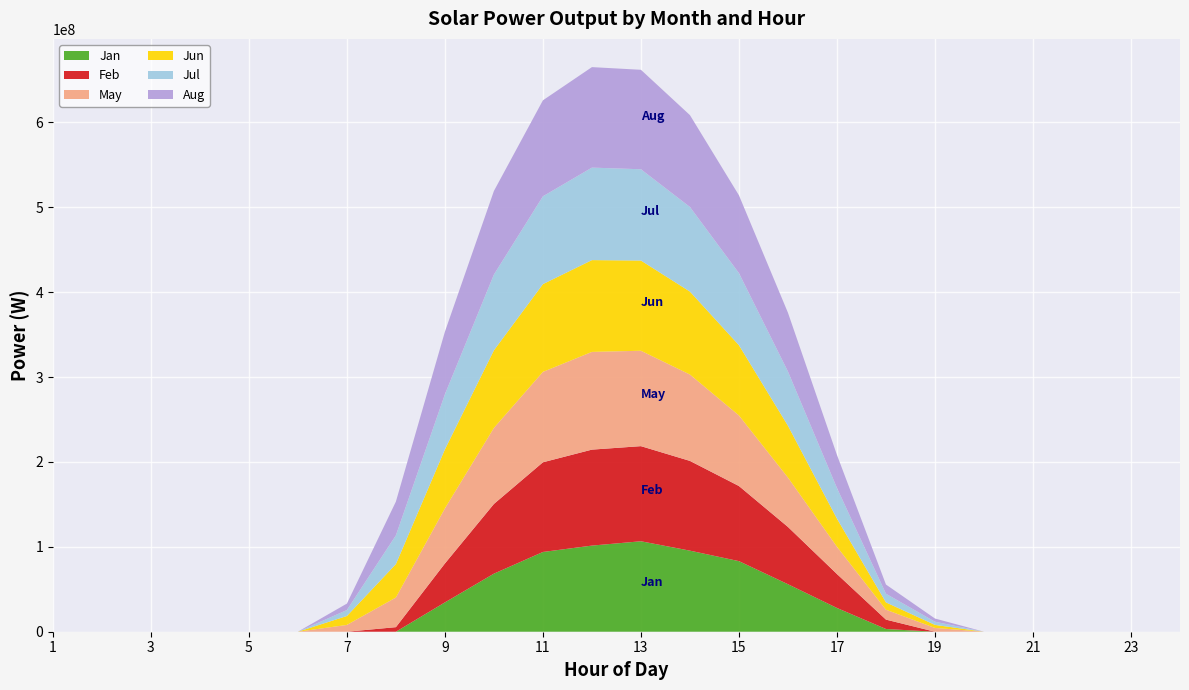

Reading left to right, extract all data points from this chart.

Jan: 1=0.0	2=0.0	3=0.0	4=0.0	5=0.0	6=0.0	7=0.0	8=11926.7	9=34536244.7	10=68398551.6	11=93932789.0	12=101449571.0	13=106553565.3	14=95493881.7	15=83138376.4	16=55960643.8	17=27984900.7	18=3220138.3	19=0.0	20=0.0	21=0.0	22=0.0	23=0.0	24=0.0
Feb: 1=0.0	2=0.0	3=0.0	4=0.0	5=0.0	6=0.0	7=0.0	8=5367608.8	9=45859625.7	10=82104781.4	11=105627936.7	12=113028616.2	13=112026480.6	14=105703661.6	15=88483420.9	16=67462058.6	17=39992618.1	18=11052218.5	19=0.0	20=0.0	21=0.0	22=0.0	23=0.0	24=0.0
May: 1=0.0	2=0.0	3=0.0	4=0.0	5=0.0	6=0.0	7=8001294.2	8=34911531.2	9=64843673.4	10=89517839.2	11=106456298.4	12=115091034.5	13=112351830.9	14=101710924.1	15=83098151.9	16=58146526.2	17=32085325.7	18=11653263.3	19=4452037.8	20=0.0	21=0.0	22=0.0	23=0.0	24=0.0
Jun: 1=0.0	2=0.0	3=0.0	4=0.0	5=0.0	6=0.0	7=10526793.9	8=39371976.6	9=69543403.6	10=91438045.8	11=103395755.6	12=108131117.0	13=106266412.1	14=97717945.4	15=82753936.1	16=61053473.7	17=33150429.3	18=8626785.3	19=3590654.3	20=0.0	21=0.0	22=0.0	23=0.0	24=0.0
Jul: 1=0.0	2=0.0	3=0.0	4=0.0	5=0.0	6=0.0	7=7010830.0	8=33871153.2	9=64865077.8	10=89253212.3	11=103449512.0	12=108948969.4	13=107507549.7	14=99663890.5	15=84913987.9	16=63891357.2	17=36074530.0	18=10186470.4	19=3728179.8	20=0.0	21=0.0	22=0.0	23=0.0	24=0.0
Aug: 1=0.0	2=0.0	3=0.0	4=0.0	5=0.0	6=0.0	7=7588068.2	8=39736342.5	9=73714502.3	10=98423947.2	11=113040506.8	12=118355271.5	13=117145896.8	14=108174598.6	15=91628610.2	16=69211539.5	17=38910867.8	18=10829947.2	19=3774869.9	20=0.0	21=0.0	22=0.0	23=0.0	24=0.0